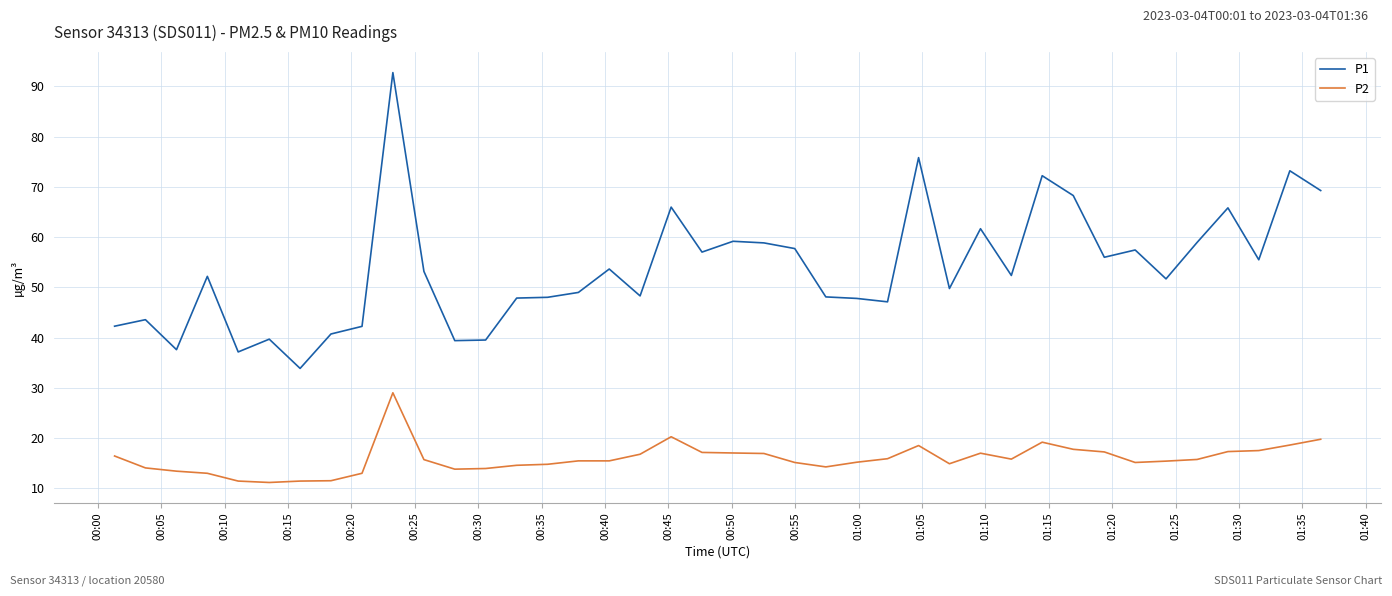

What is the average value of the P1 series?

53.7